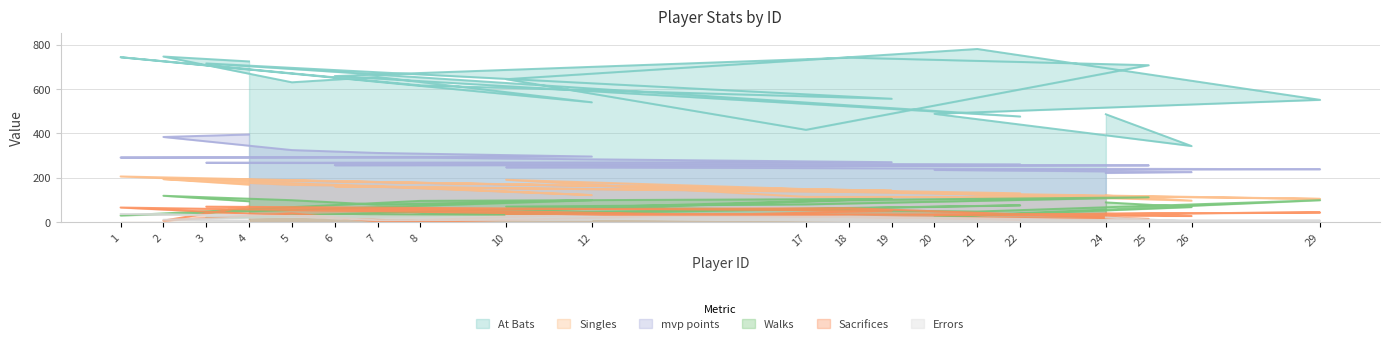

How many lines are shown in the chart?

6